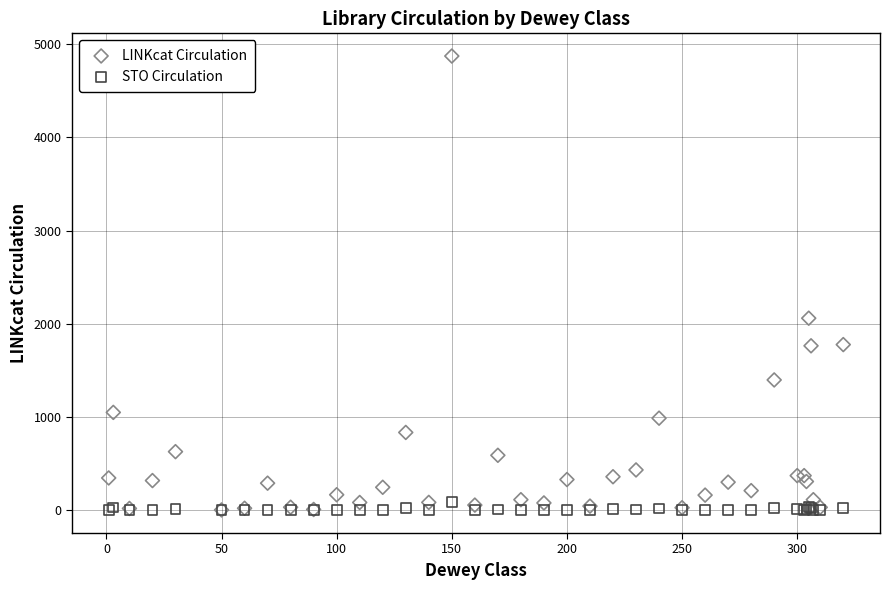

Which series reaches the maximum Y coordinate?

LINKcat Circulation